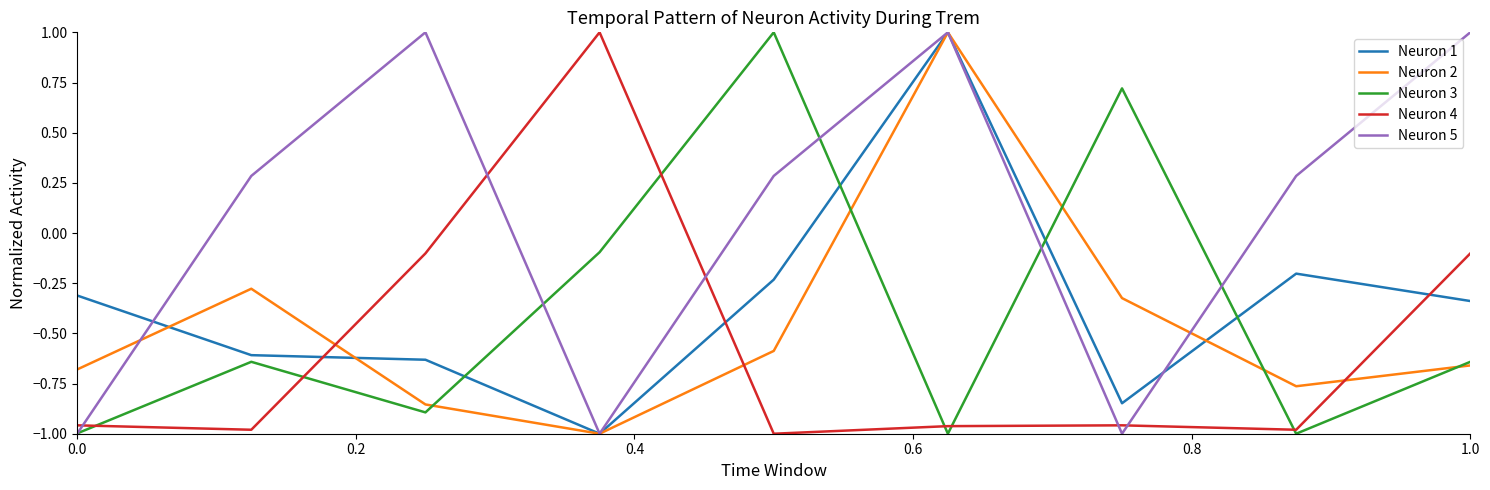

True or false: Neuron 1 and Neuron 3 cross at least once.

True